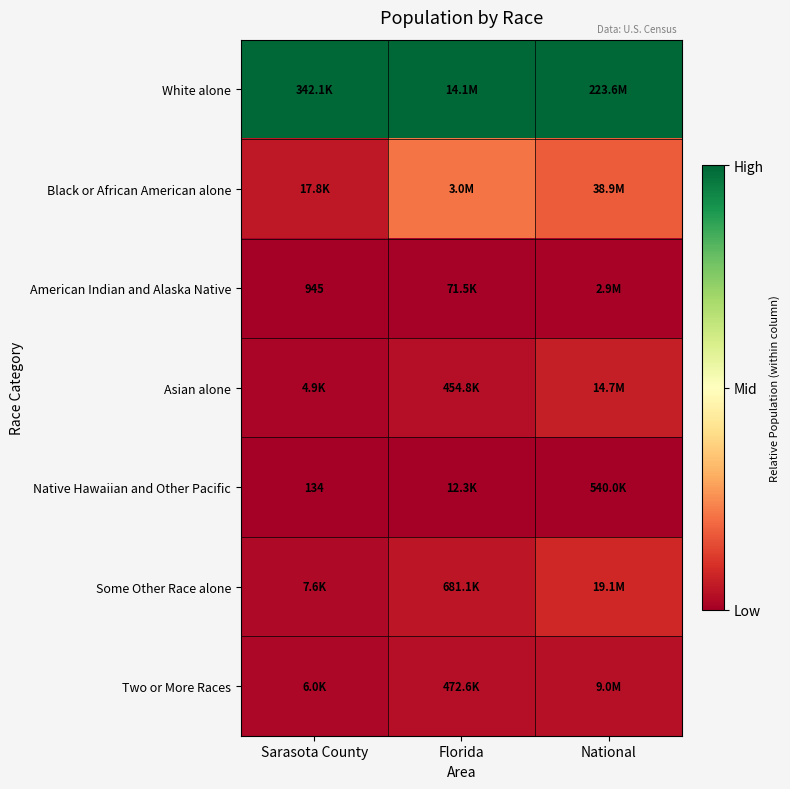

Which series changed the most between Sarasota County and Florida?

Black or African American alone